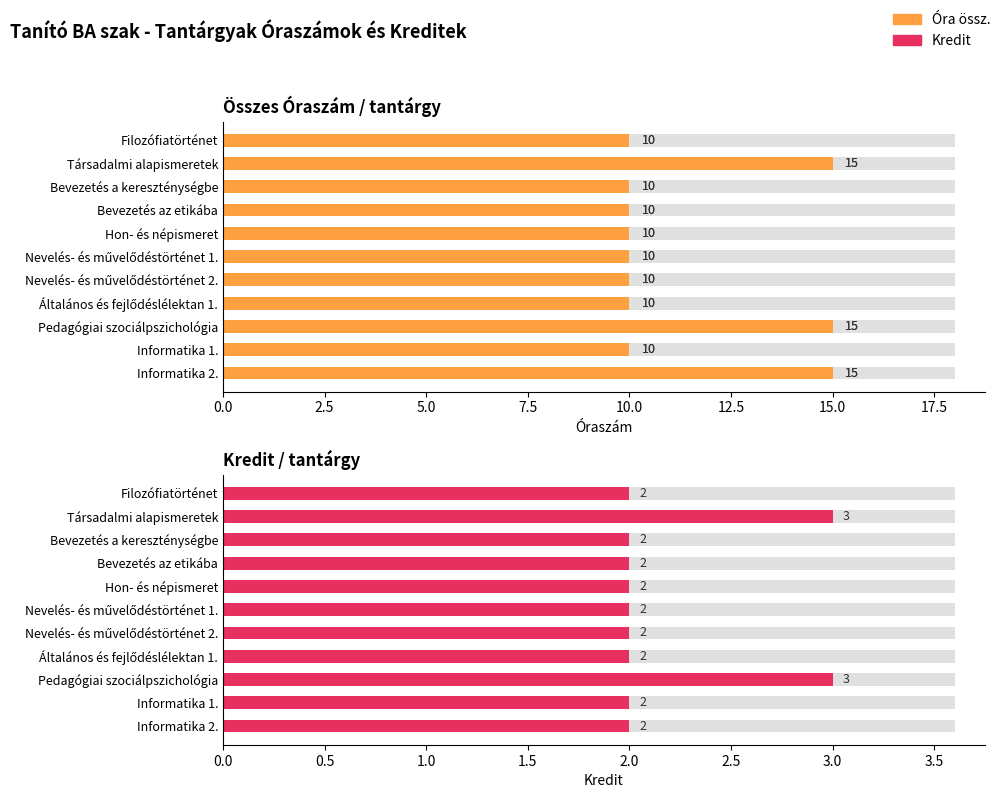

How many categories are shown in the chart?

11